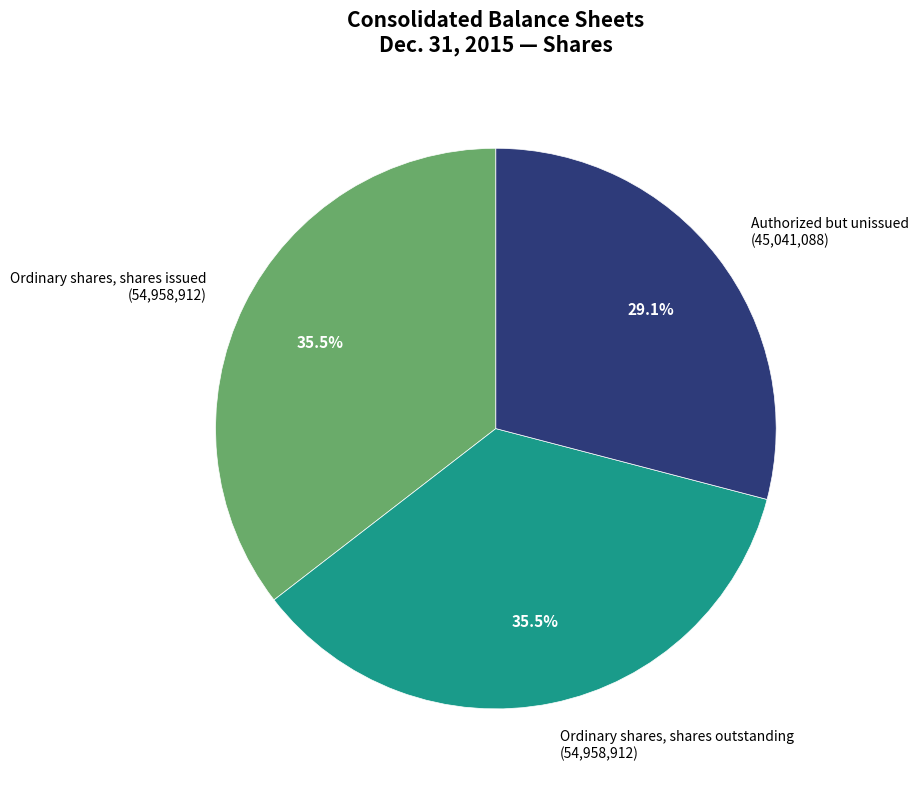

Combined, do Ordinary shares, shares issued (54,958,912) and Ordinary shares, shares outstanding (54,958,912) account for over 50%?

Yes